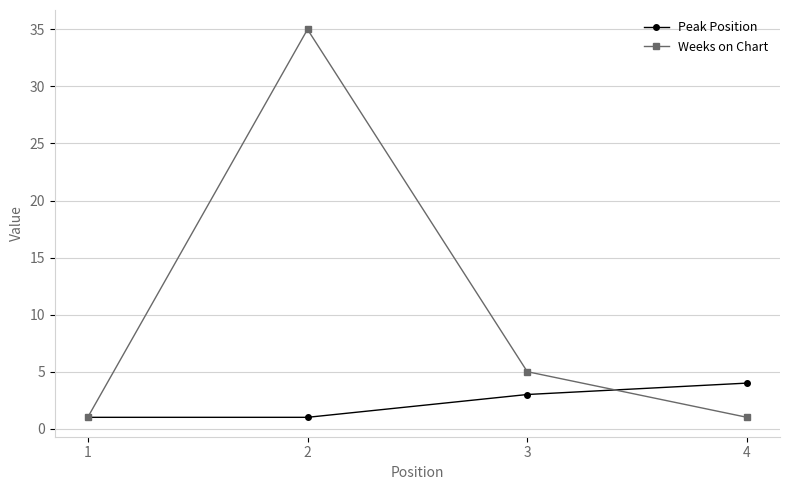

At how many categories does at least one series exceed 21?

1